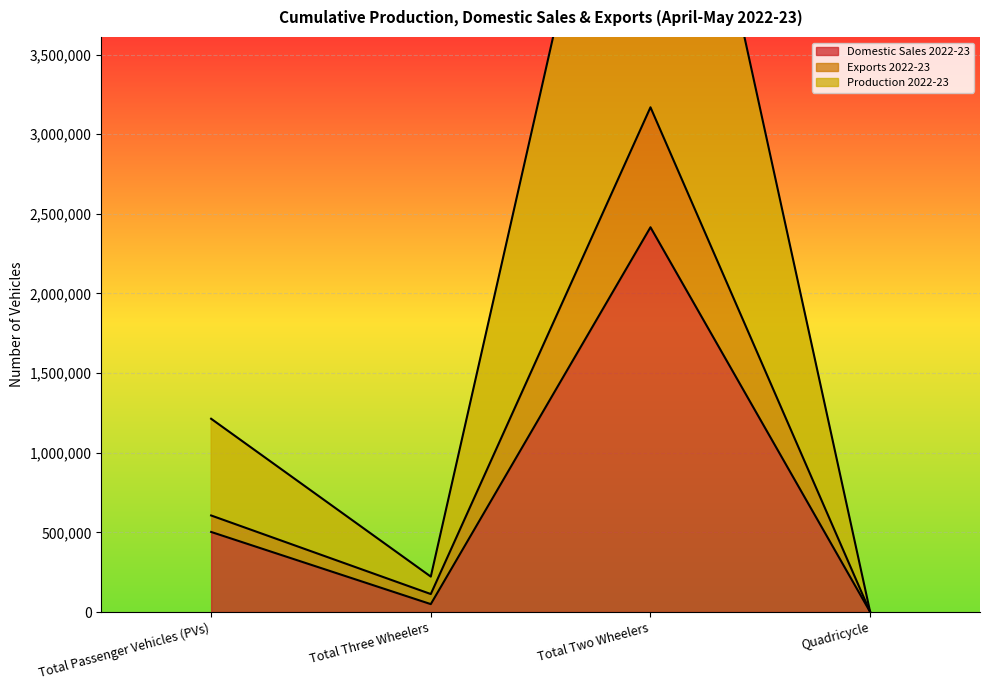

At which category is the sum across all series the highest?

Total Two Wheelers